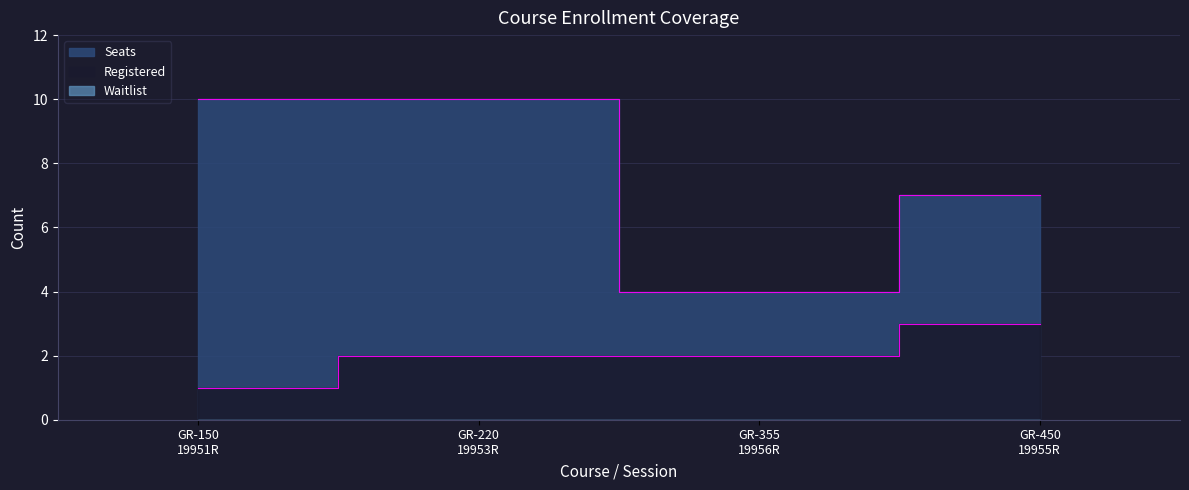

What is the label of the 3rd point from the right?

GR-220
19953R